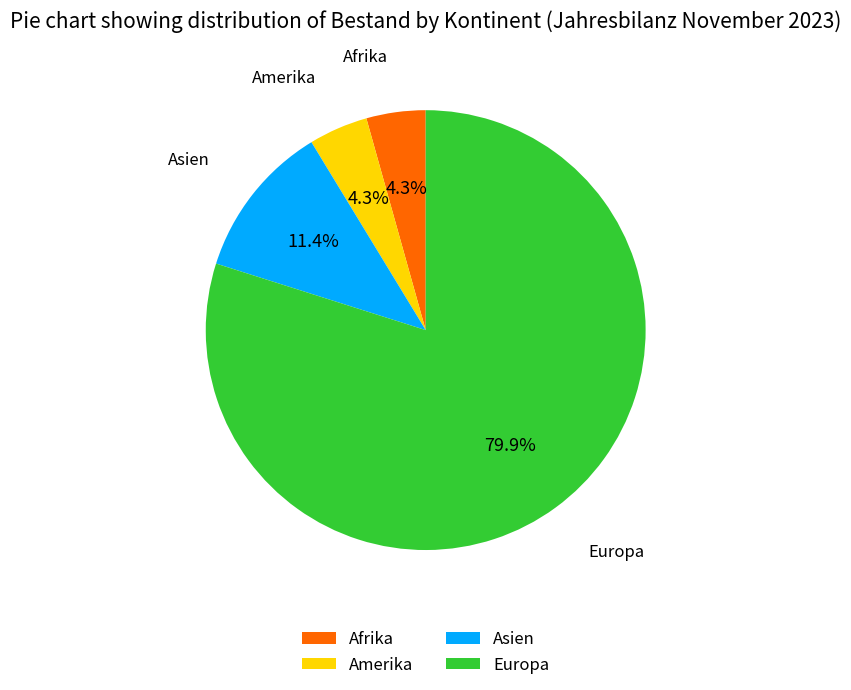

Is there a majority slice in this chart?

Yes